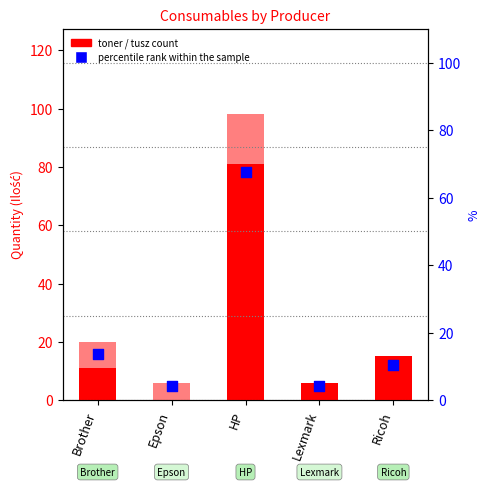

What is the total value across all series at Brother?

33.8